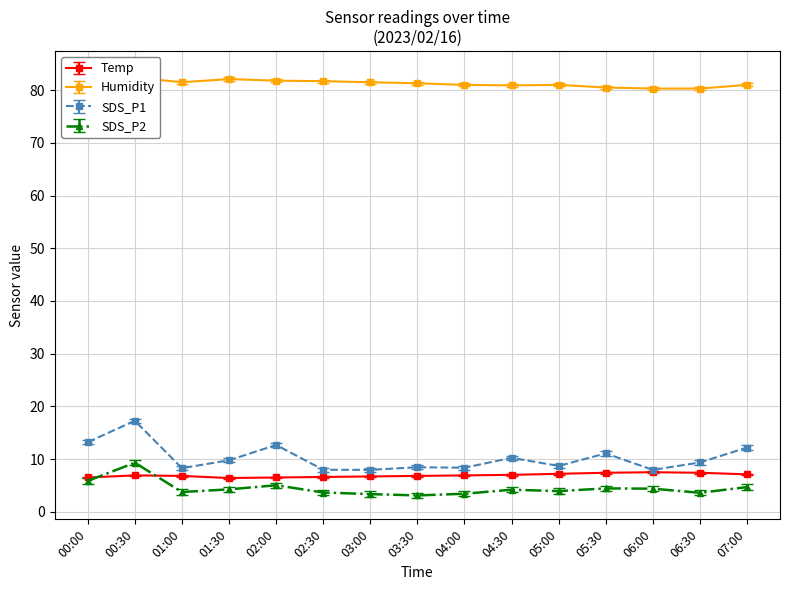

At which category does Temp reach its first local peak?

00:30